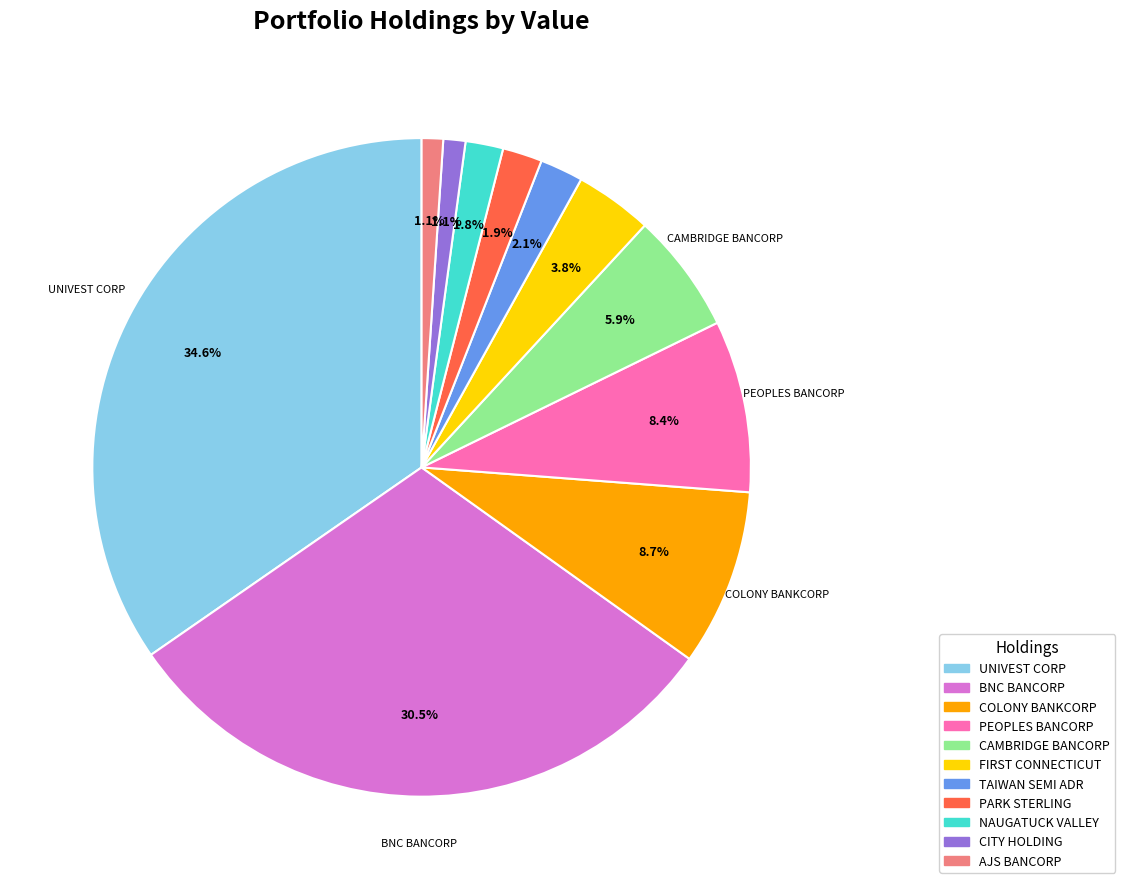

Is there any slice that represents more than half of the pie?

No